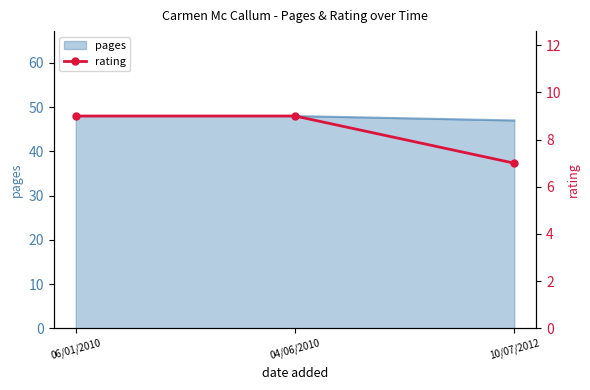

What is the difference between the maximum and minimum values?

2